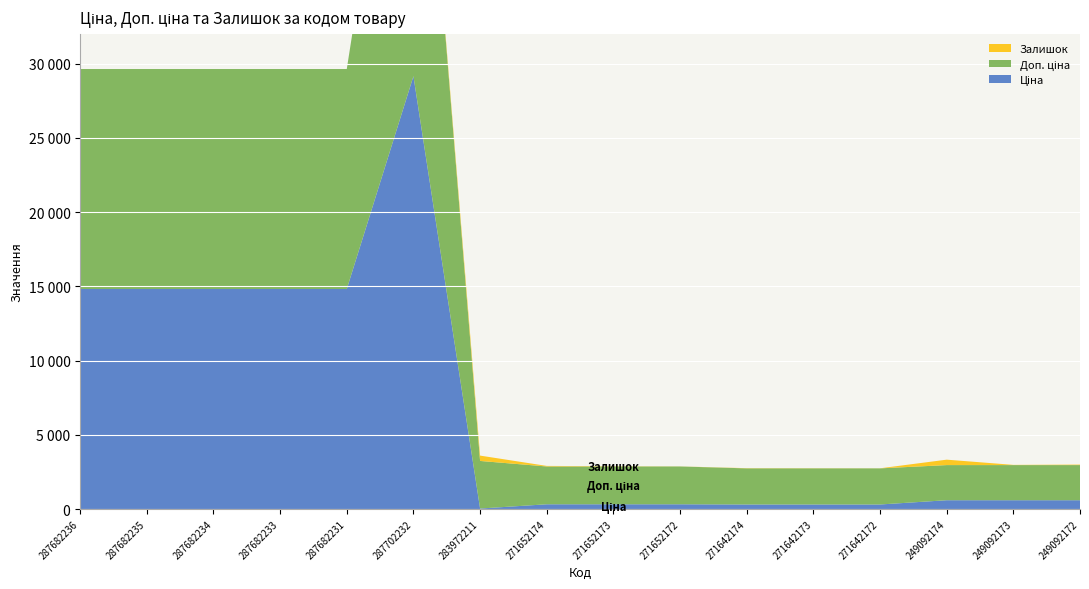

Reading left to right, extract all data points from this chart.

Ціна: 287682236=14817.6	287682235=14817.6	287682234=14817.6	287682233=14817.6	287682231=14817.6	287702232=29152.3	283972211=32.0	271652174=318.3	271652173=318.3	271652172=318.3	271642174=304.1	271642173=304.1	271642172=304.1	249092174=591.6	249092173=591.6	249092172=591.6
Доп. ціна: 287682236=14817.6	287682235=14817.6	287682234=14817.6	287682233=14817.6	287682231=14817.6	287702232=29152.3	283972211=3205.0	271652174=2546.4	271652173=2546.4	271652172=2546.4	271642174=2432.8	271642173=2432.8	271642172=2432.8	249092174=2366.5	249092173=2366.5	249092172=2366.5
Залишок: 287682236=0.0	287682235=0.0	287682234=0.0	287682233=0.0	287682231=0.0	287702232=0.0	283972211=360.0	271652174=38.0	271652173=15.0	271652172=5.0	271642174=14.0	271642173=10.0	271642172=5.0	249092174=365.0	249092173=14.0	249092172=33.0